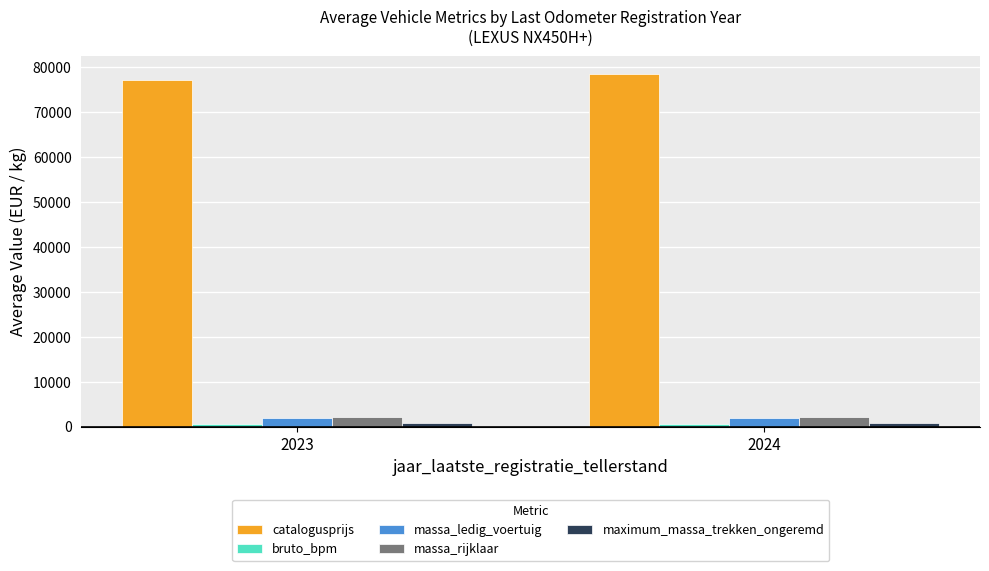

What is the average value of the massa_rijklaar series?

2065